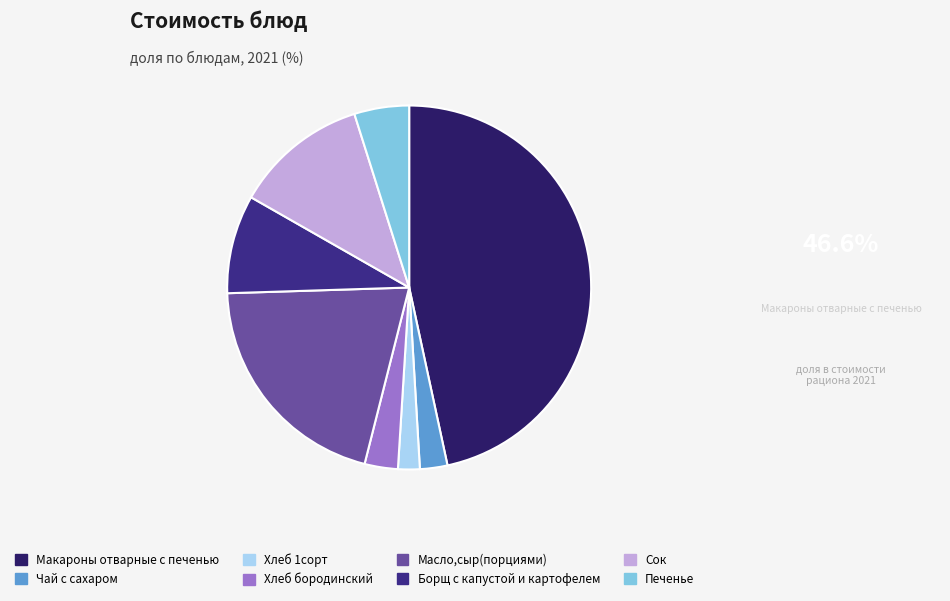

Rank the categories by value from lowest to highest.

Хлеб 1сорт, Чай с сахаром, Хлеб бородинский, Печенье, Борщ с капустой и картофелем, Сок, Масло,сыр(порциями), Макароны отварные с печенью